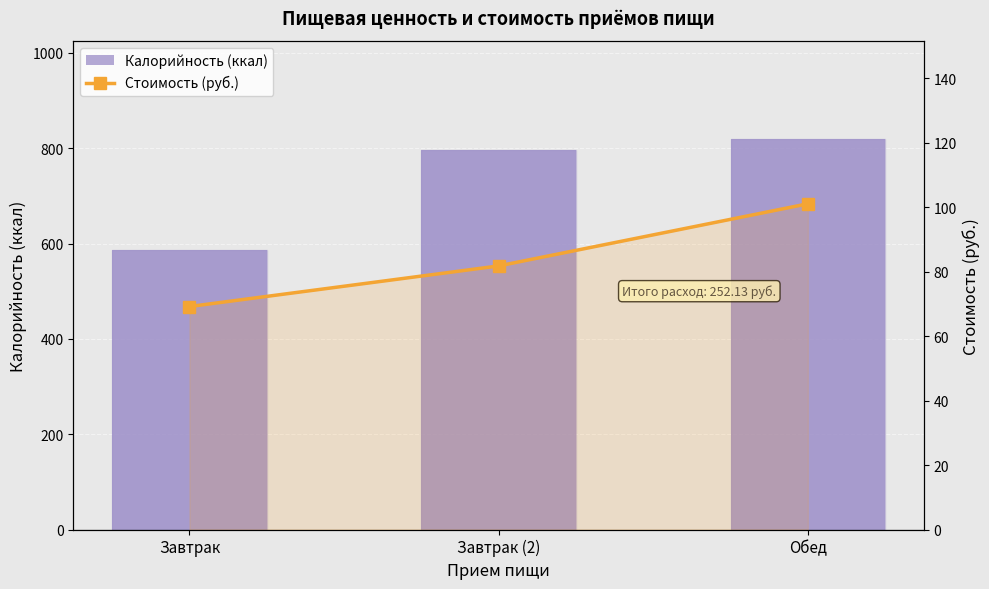

Reading left to right, extract all data points from this chart.

Калорийность (ккал): 585.5	796.6	820.1
Стоимость (руб.): 69.2	81.8	101.1